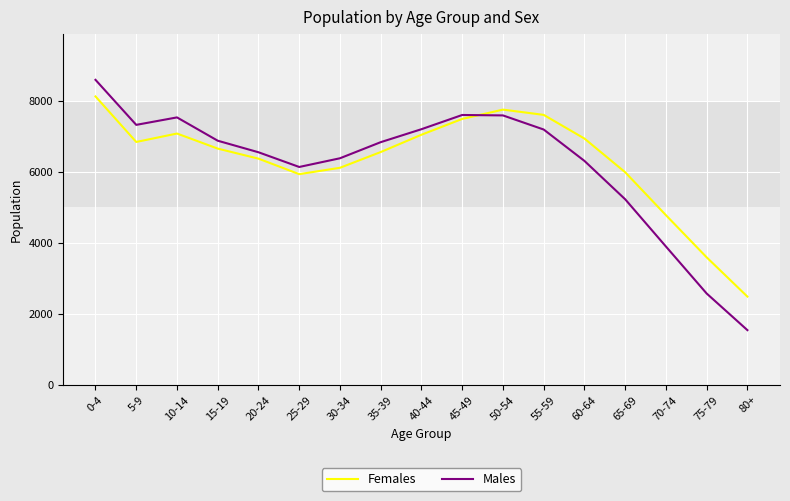

At which category does Males reach its first local peak?

10-14